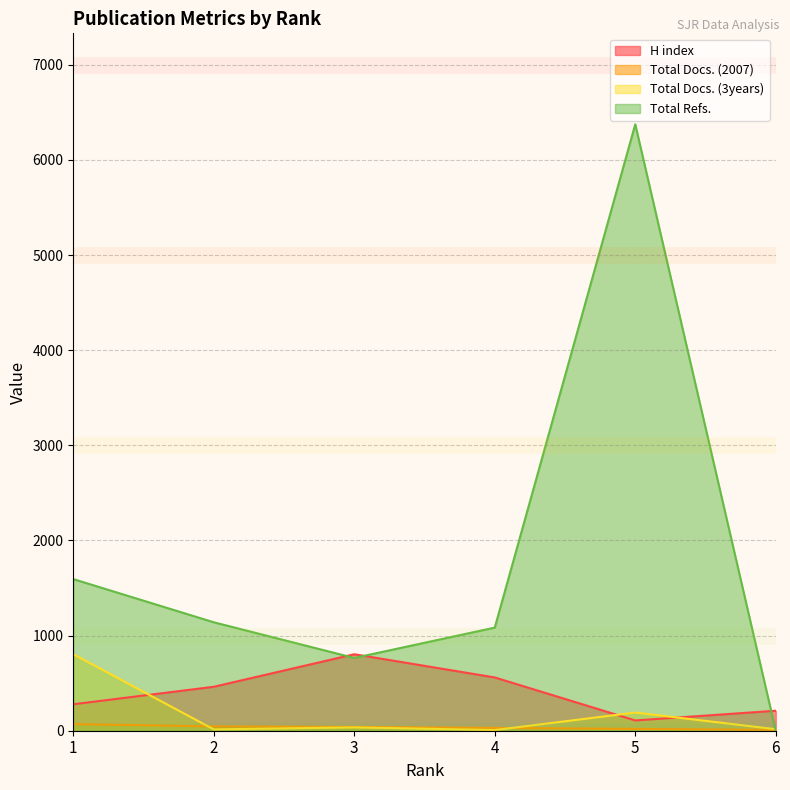

True or false: Total Docs. (2007) has more than 0 interior local peaks.

False